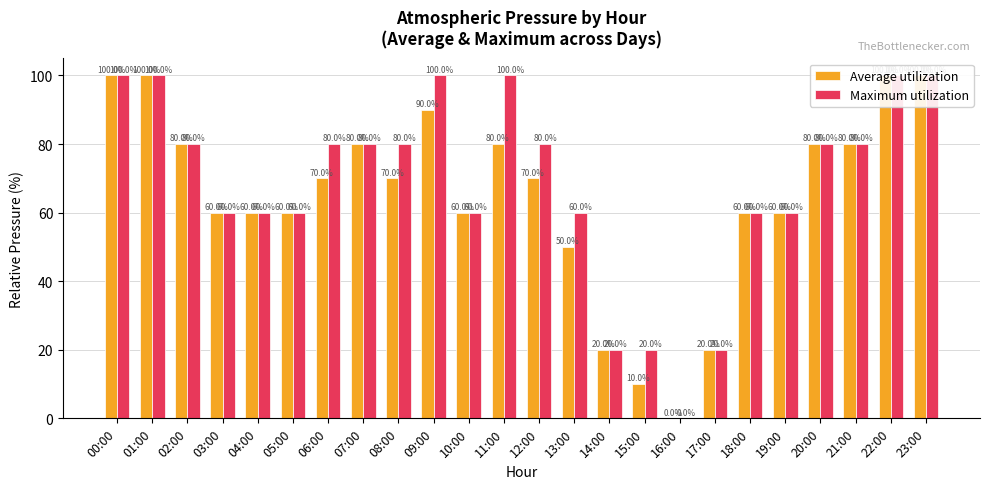

How many positive values does the Maximum utilization series have?

23